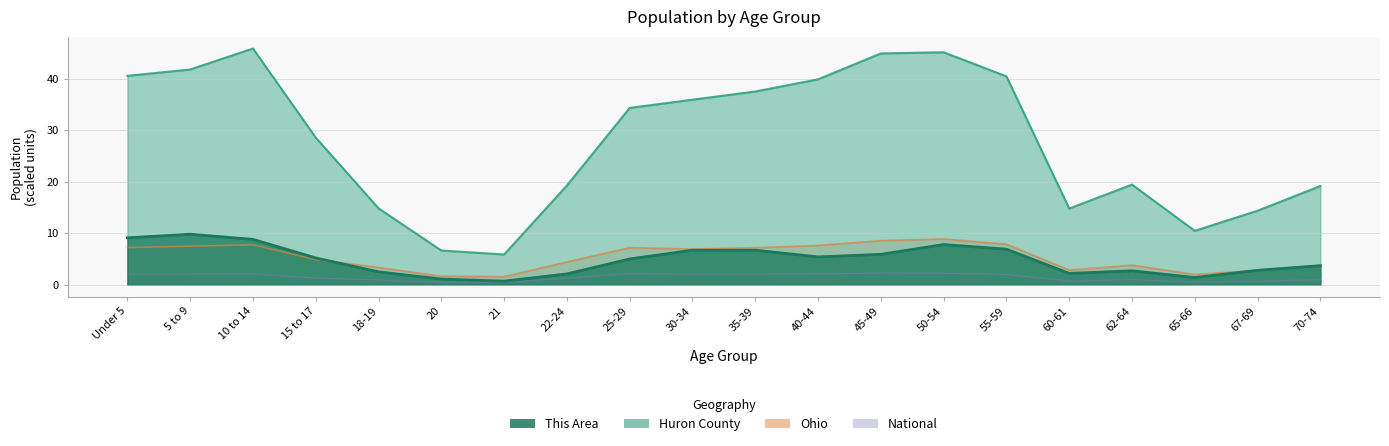

True or false: Huron County has more than 1 points higher than both neighbors.

True